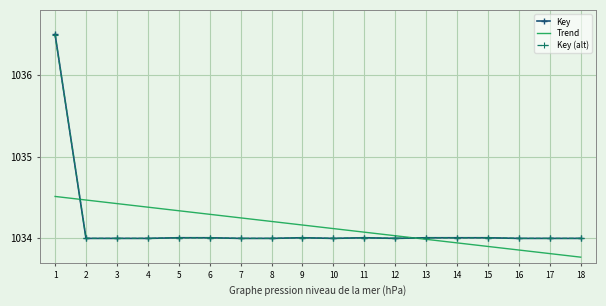

At how many categories does at least one series exceed 1035?

1